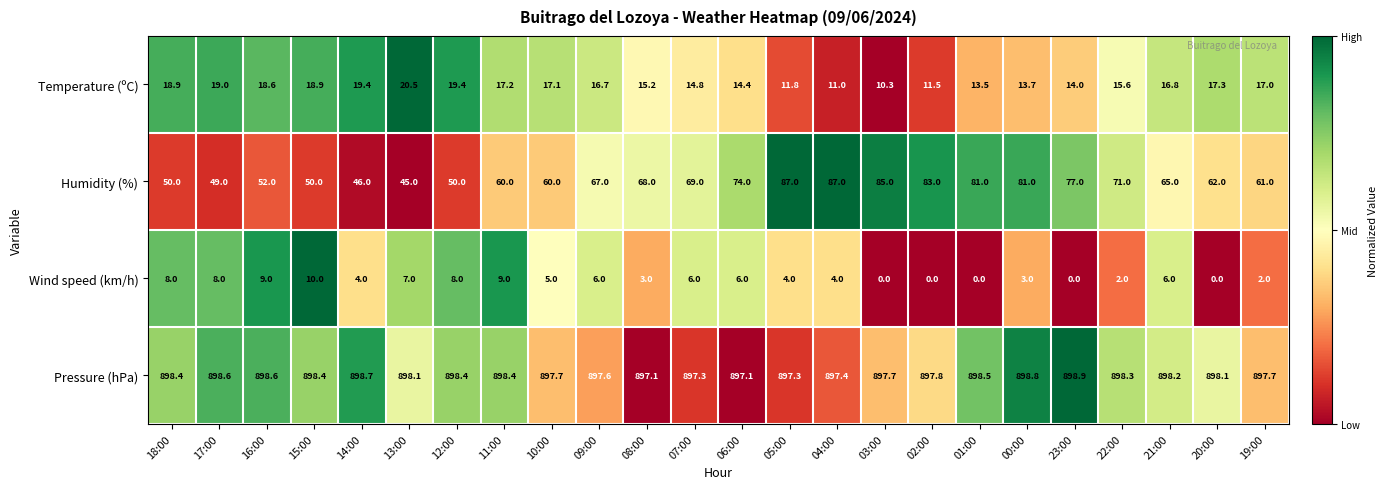

At which label is Wind speed (km/h) closest to 5?

10:00